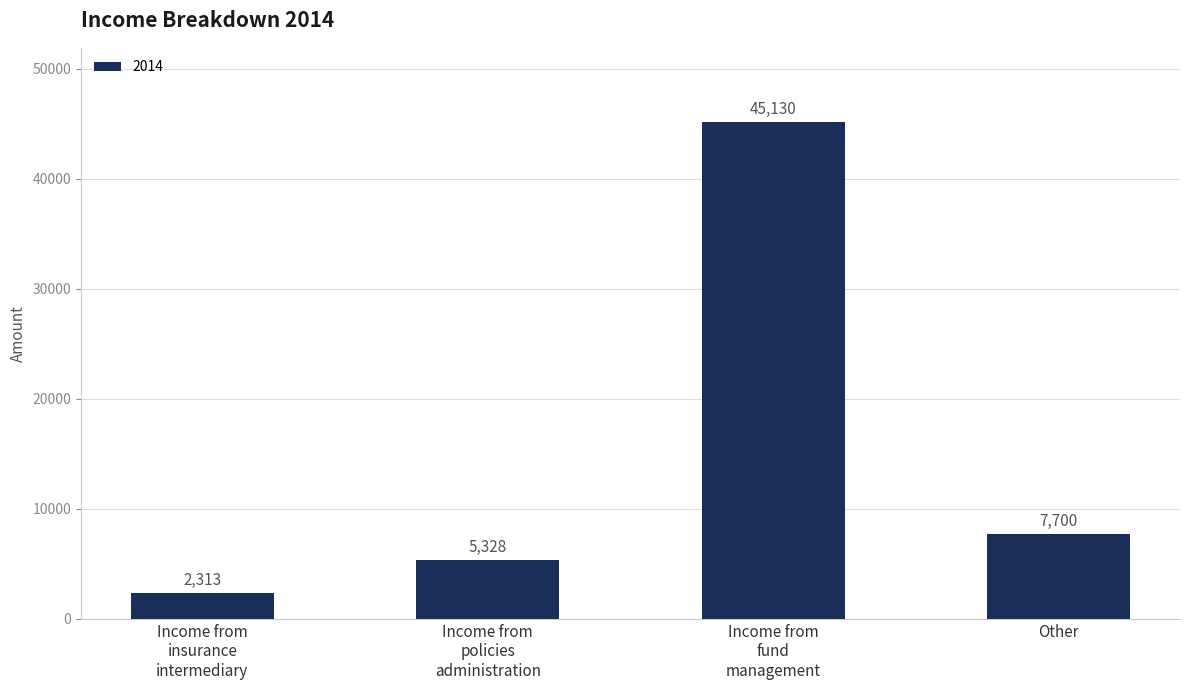

Rank the categories by value from highest to lowest.

Income from
fund
management, Other, Income from
policies
administration, Income from
insurance
intermediary